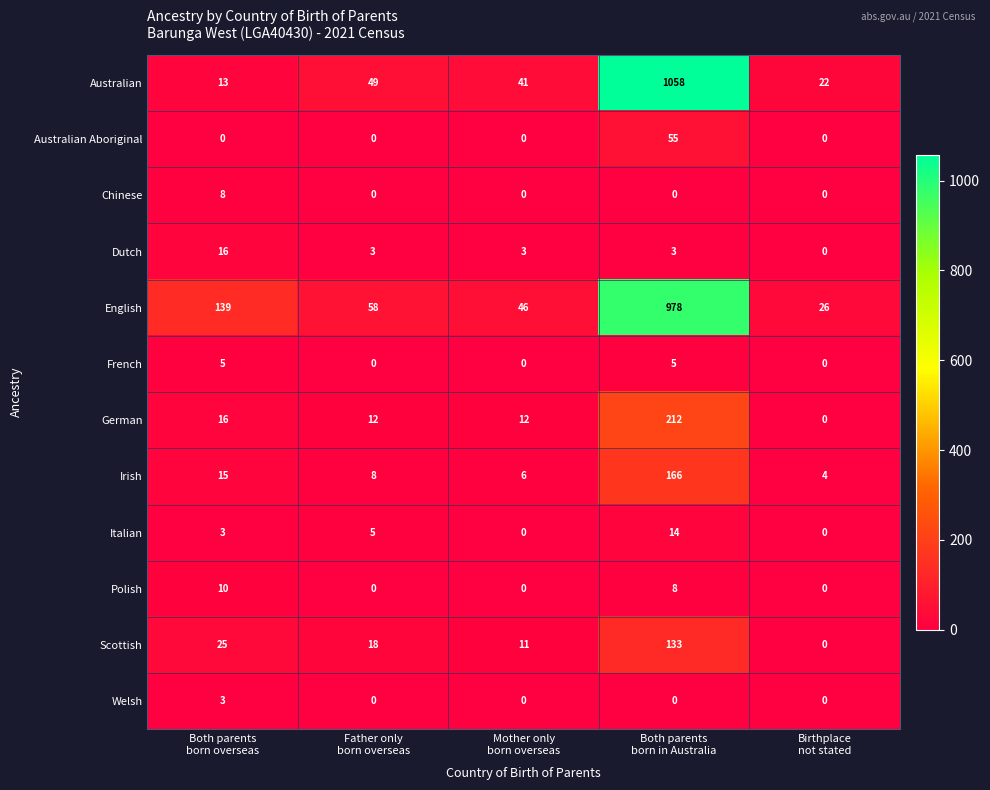

What is the lowest value of the Irish series?

4